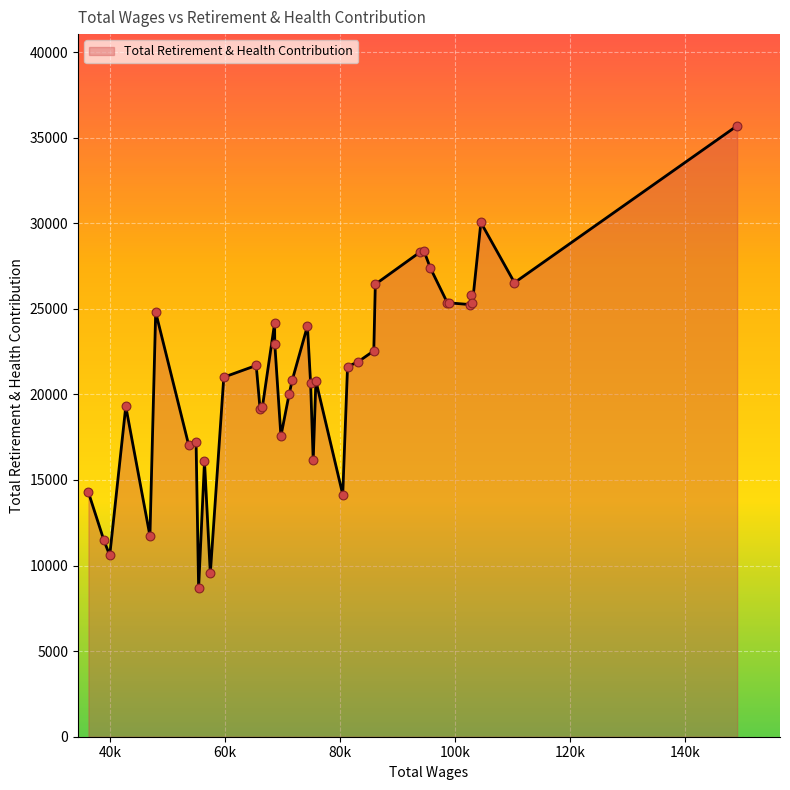

What is the smallest value displayed?

8680